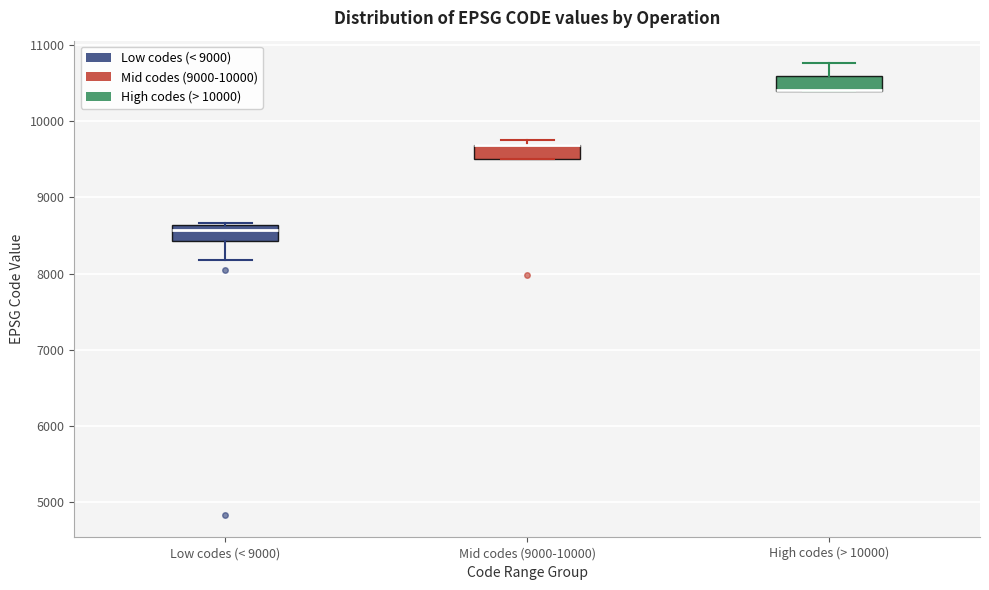

Reading left to right, transcribe this box plot: for each box, give where its median line is, the range the box spans, and where its two whiskers end, as read against the y-axis. The values are not printed on the chart, so give them approximately, as read against the axis.

Low codes (< 9000): median 8600 (just below the box's upper edge), box 8400 to 8600, whiskers 8200 to 8700
Mid codes (9000-10000): median 9700 (drawn on the box's upper edge), box 9500 to 9700, whiskers 9500 to 9800
High codes (> 10000): median 10400 (drawn on the box's lower edge), box 10400 to 10600, whiskers 10400 to 10800